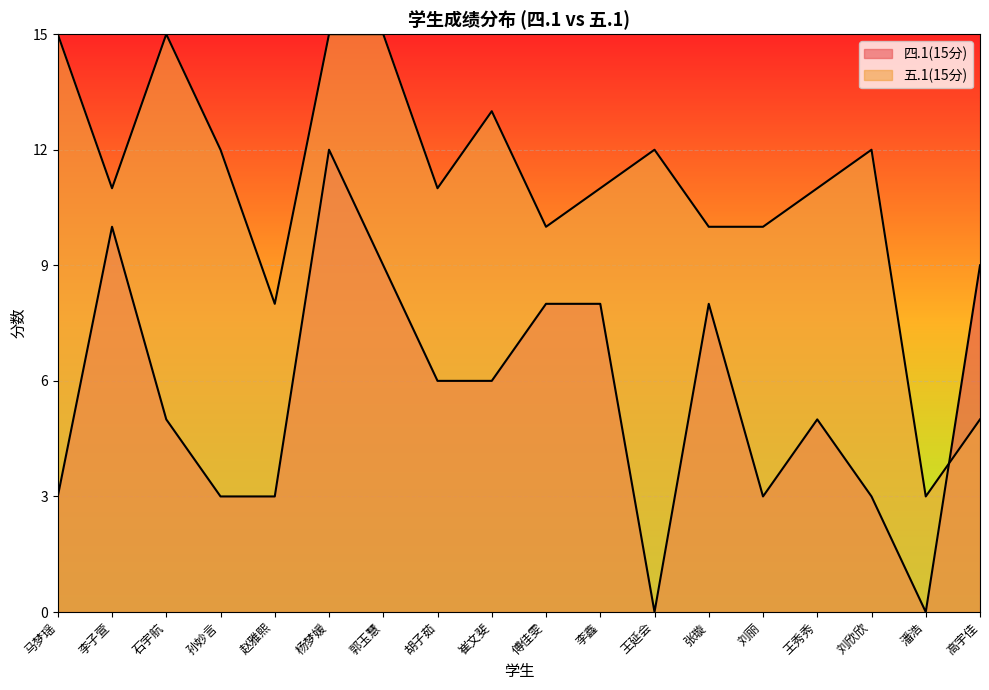

Rank the series by their maximum value, from highest to lowest.

五.1(15分), 四.1(15分)